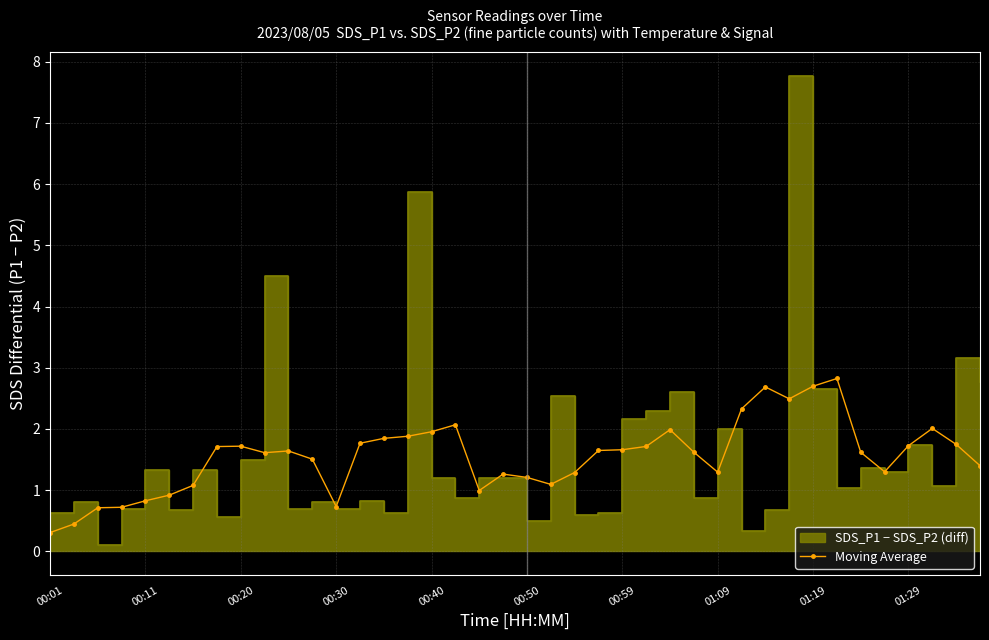

How many interior local valleys (lower than both neighbors) does the data have?

7